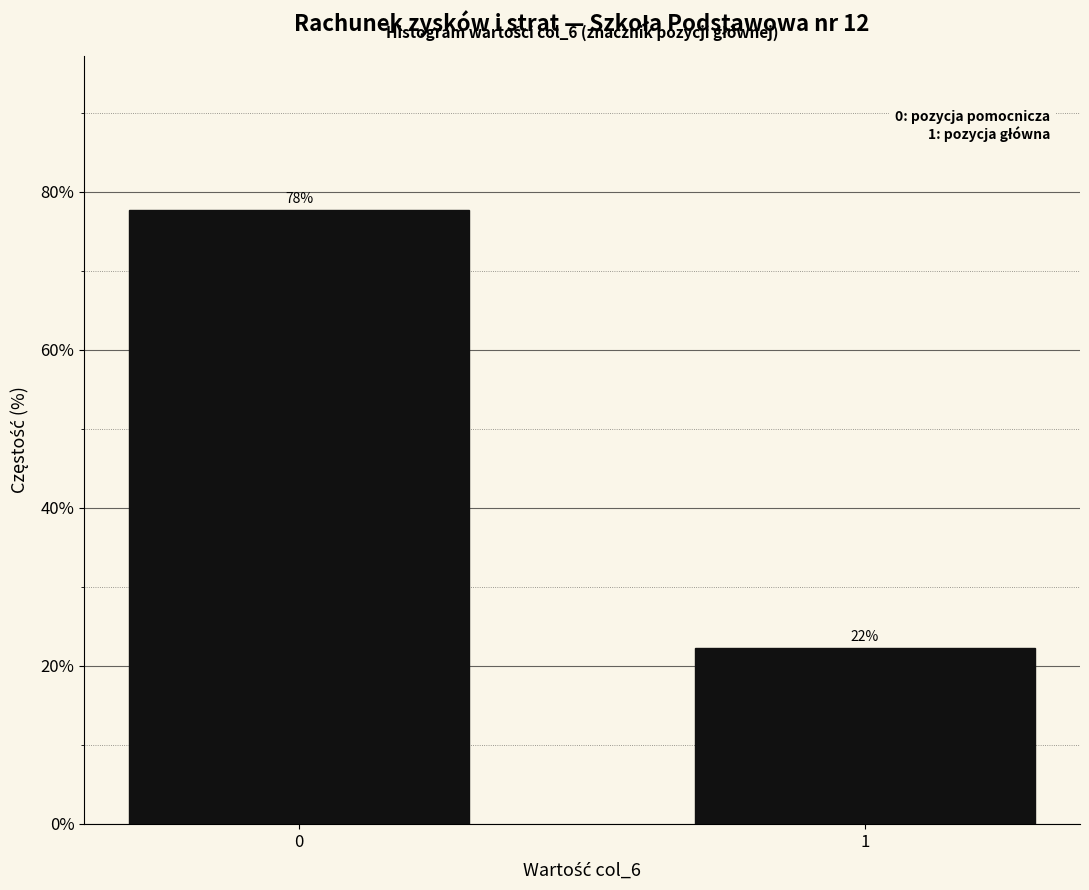

What is the value of the 1st bar from the left?

77.8